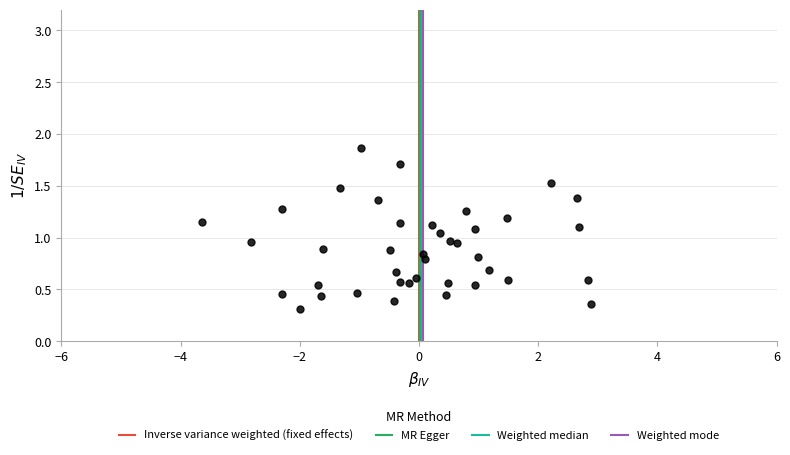

What is the range of Y values (max minus min)?

1.6